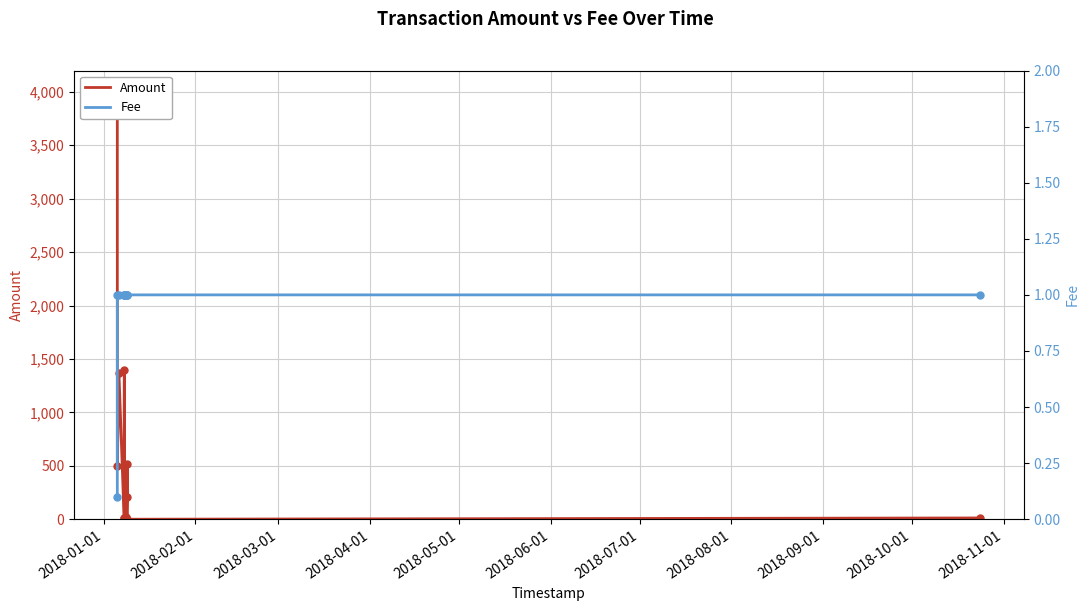

What is the sum of all Amount values?

8055.5